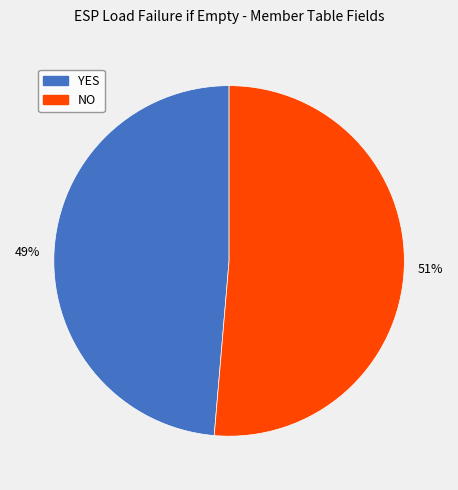

True or false: YES accounts for 62% of the total.

False